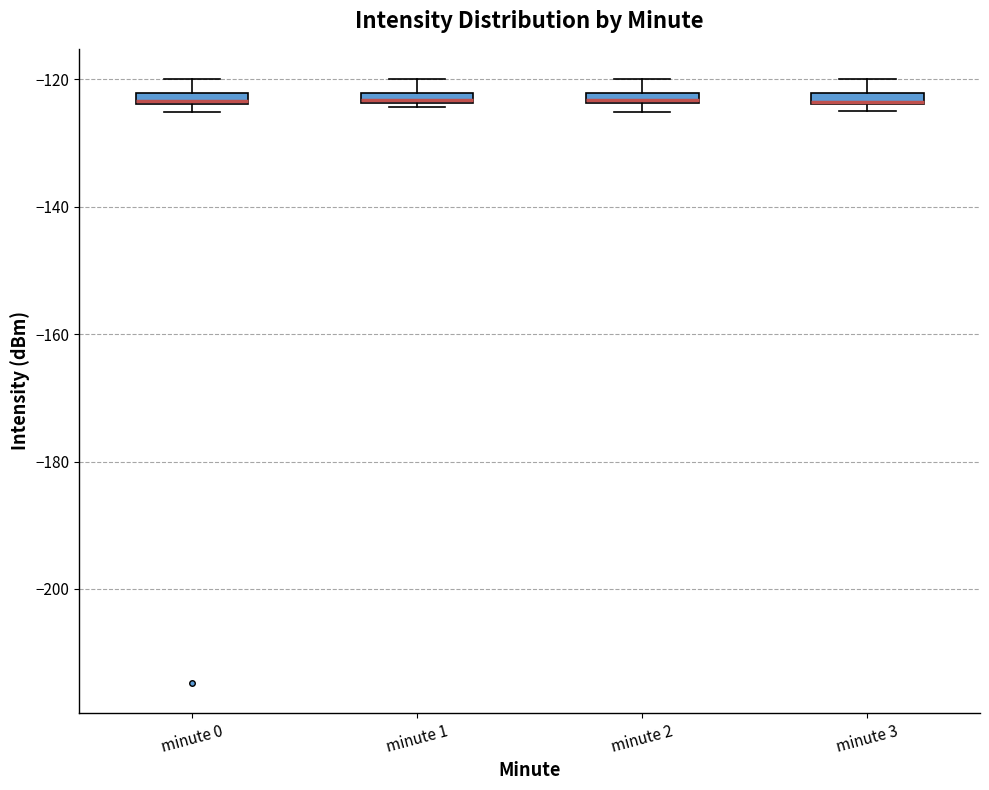

Where is the upper edge of the box for minute 3 on the y-axis? The values are not printed on the chart, so give them approximately, as read against the axis.

-122